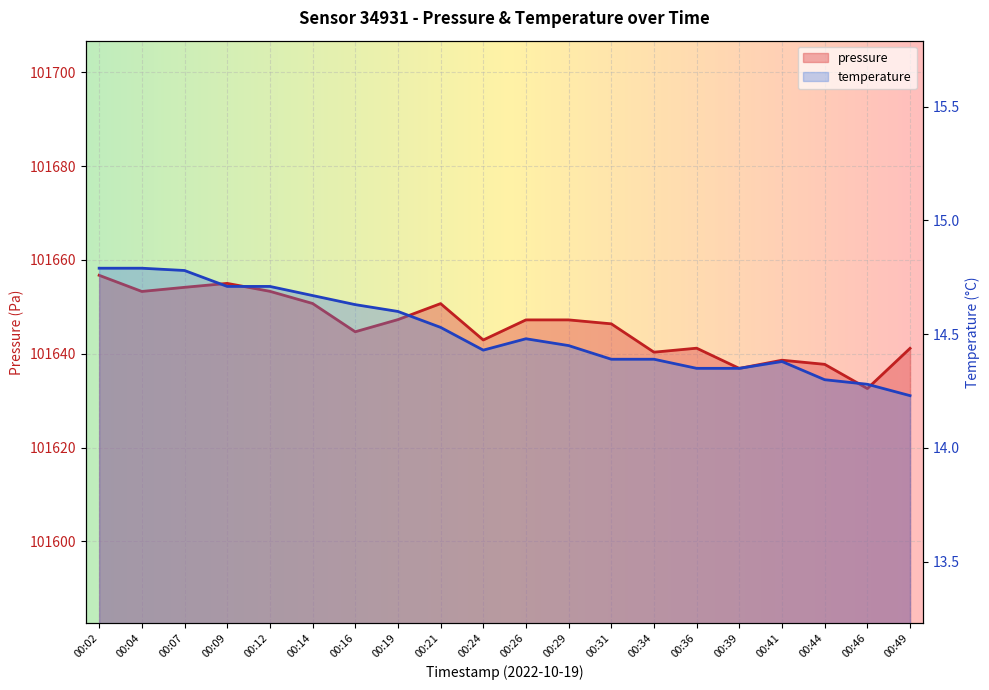

Between 00:41 and 00:31, which is larger?

00:31